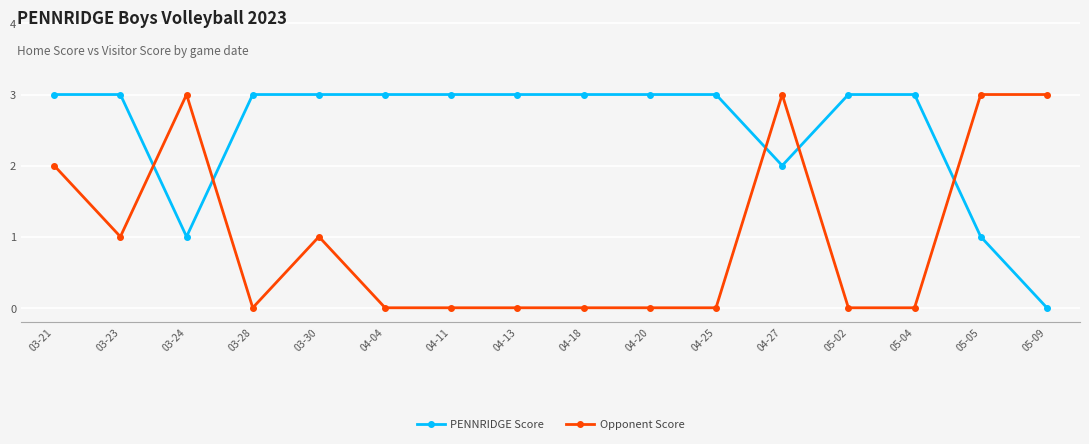

Is it true that PENNRIDGE Score equals 3 at 04-04?

True